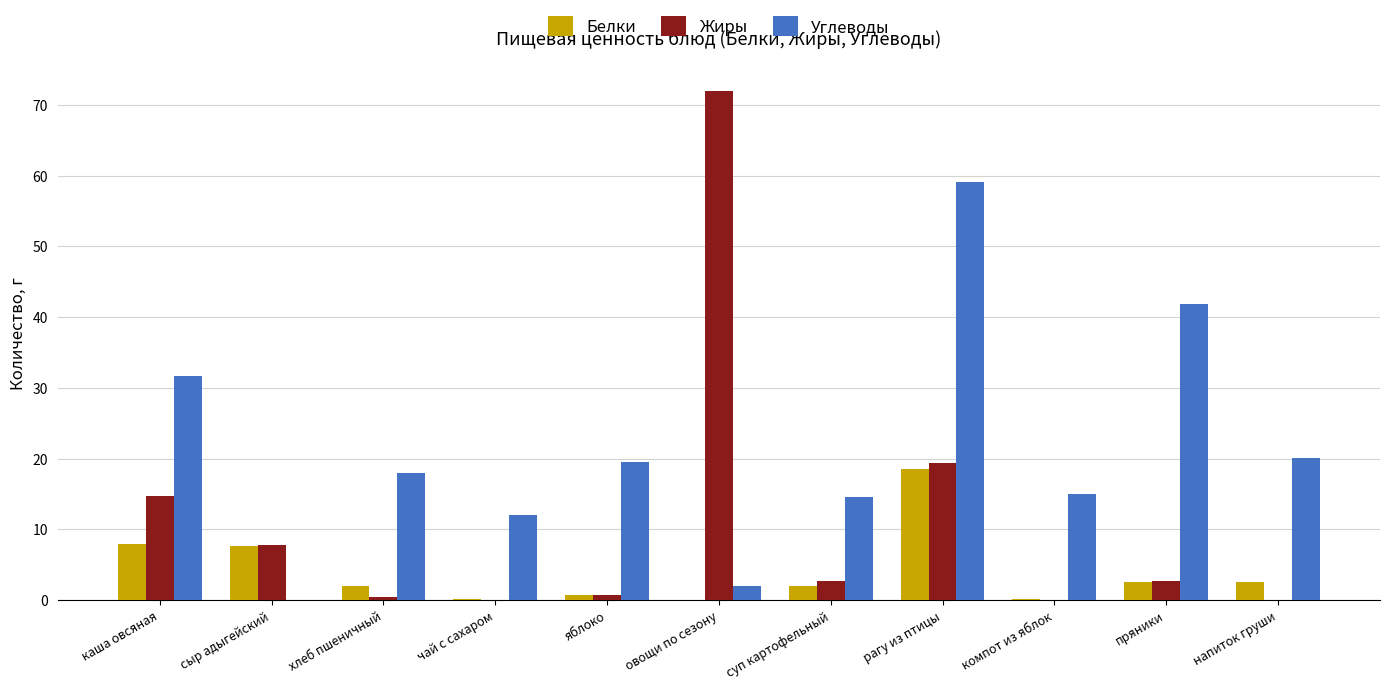

Is the value of Углеводы at напиток груши greater than the value of Белки at пряники?

Yes